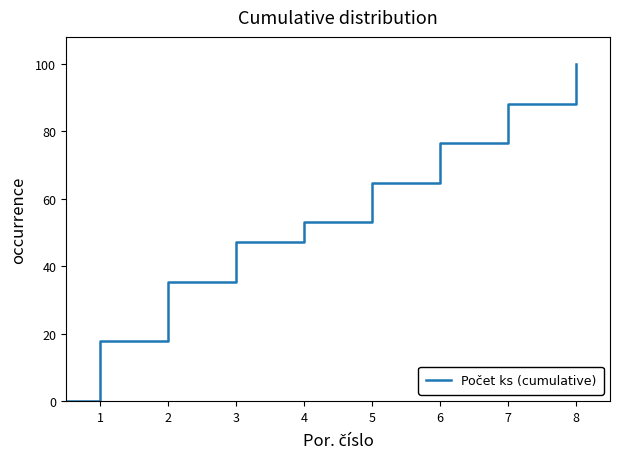

What is the difference between the maximum and minimum values?

100.0